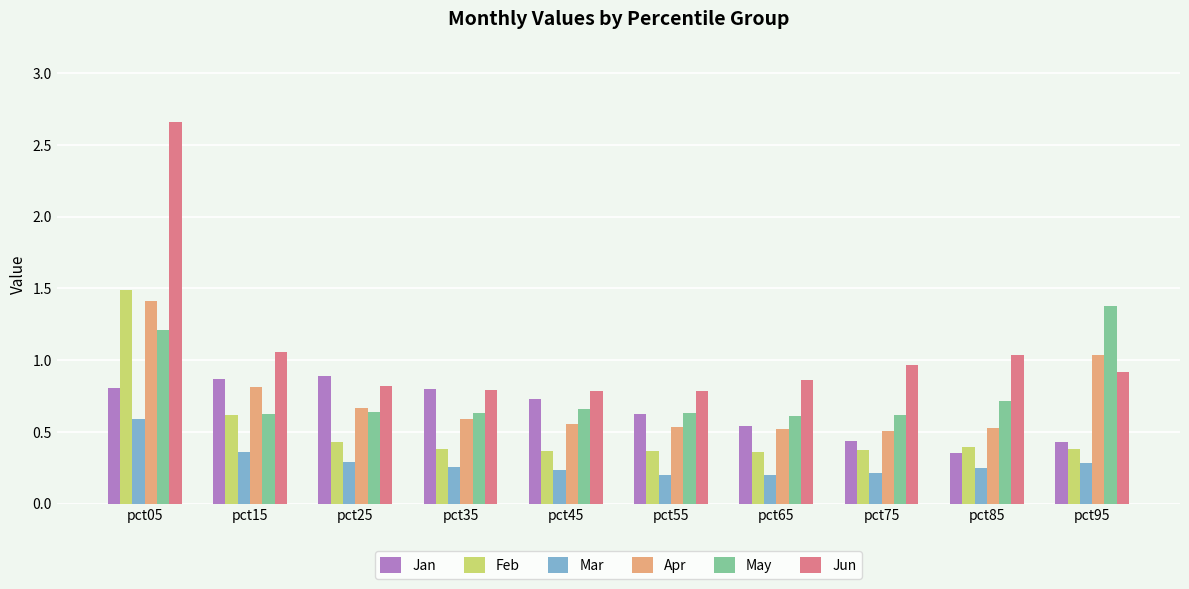

What is the sum of all May values?

7.7